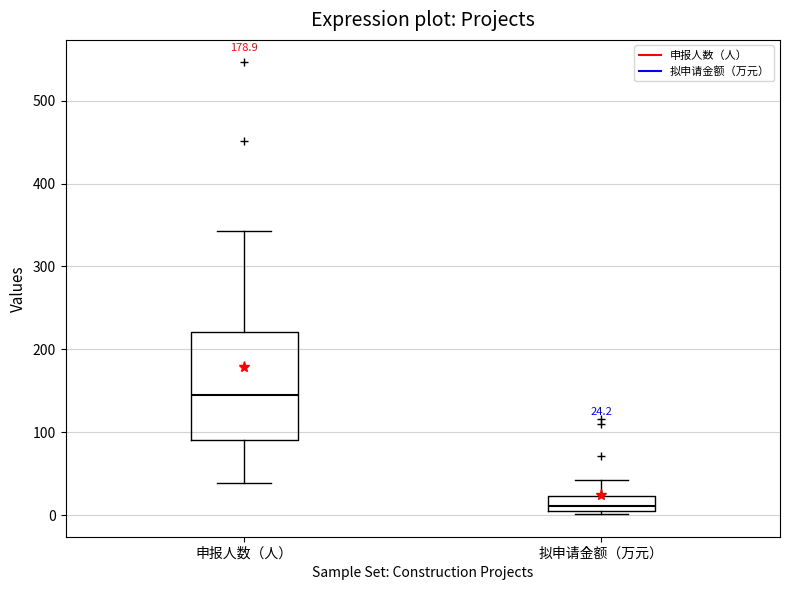

Which box's median line is the lowest?

拟申请金额（万元）